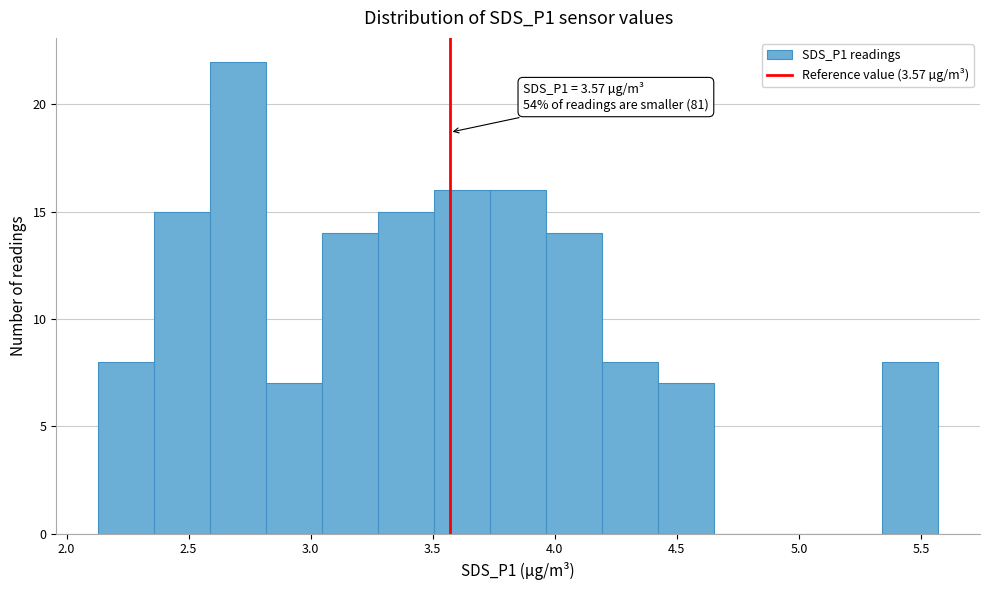

Over which range of the x-axis is the bar tallest?

2.60 to 2.80